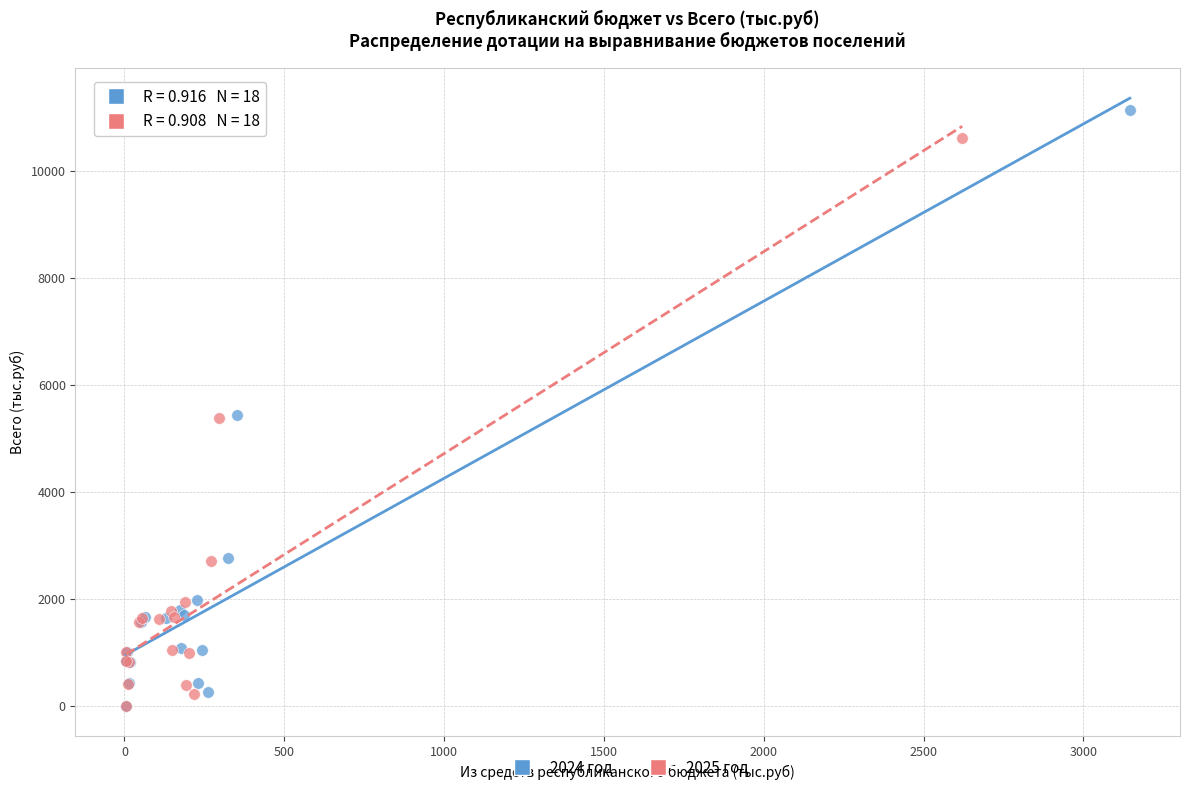

Which series has the largest Y range (max minus min)?

2024 год